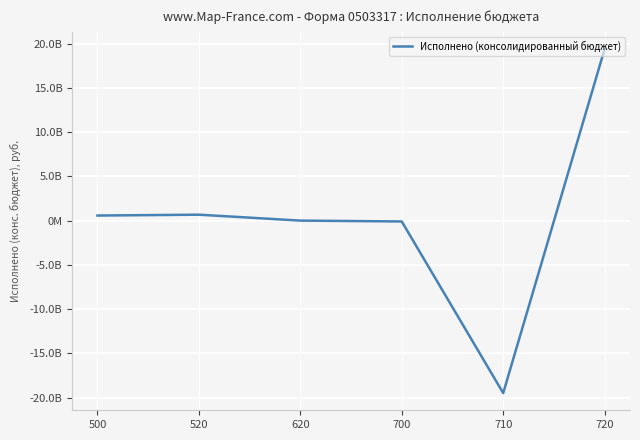

What is the average value?

174902382.5